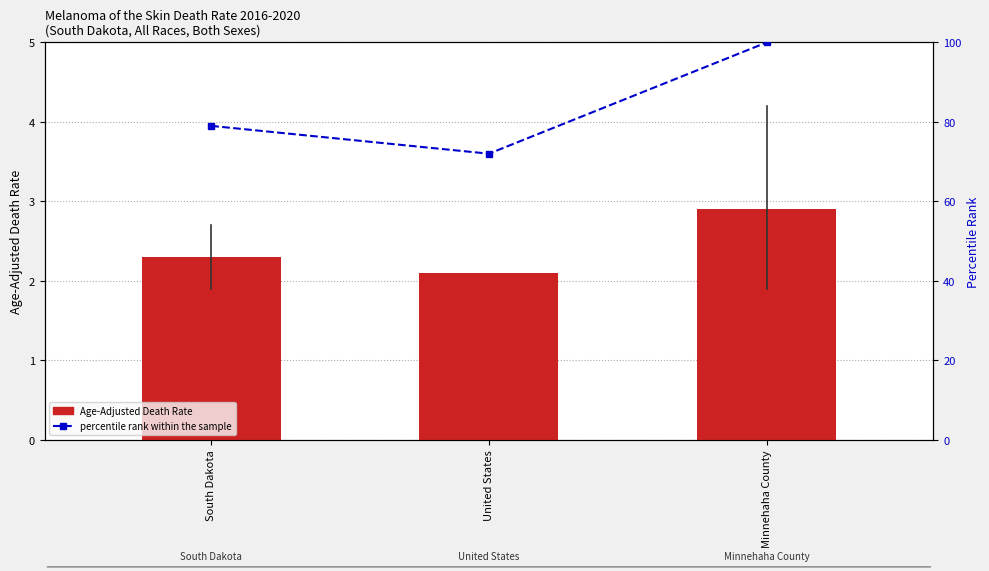

Reading left to right, list all the values displayed in this chart.

Age-Adjusted Death Rate: 2.3	2.1	2.9
percentile rank within the sample: 79.0	72.0	100.0